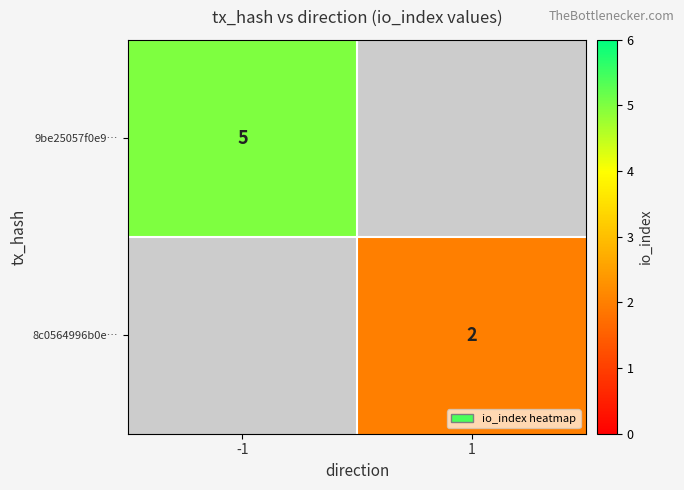

Is it true that 8c0564996b0e… equals 3.4 at 1?

False